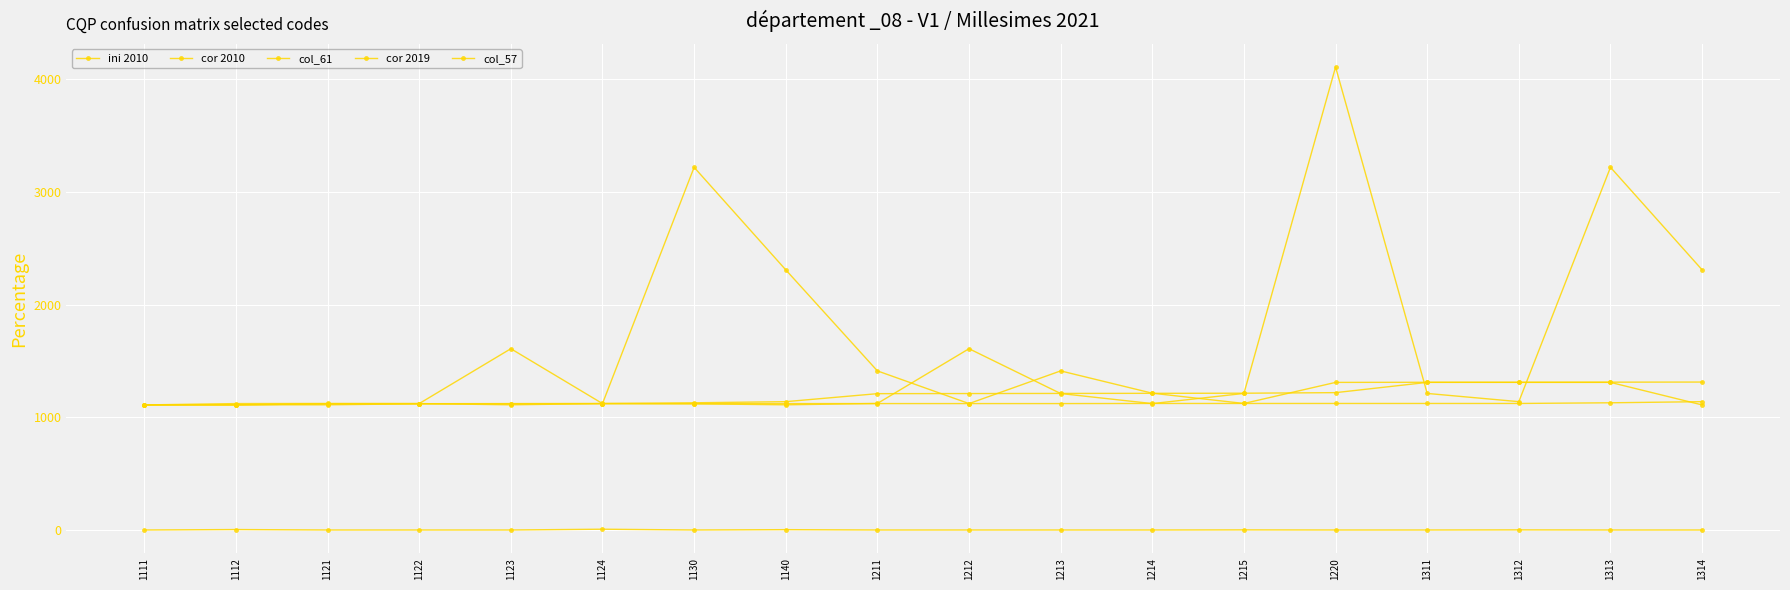

Which category has the highest value in the cor 2019 series?

1314